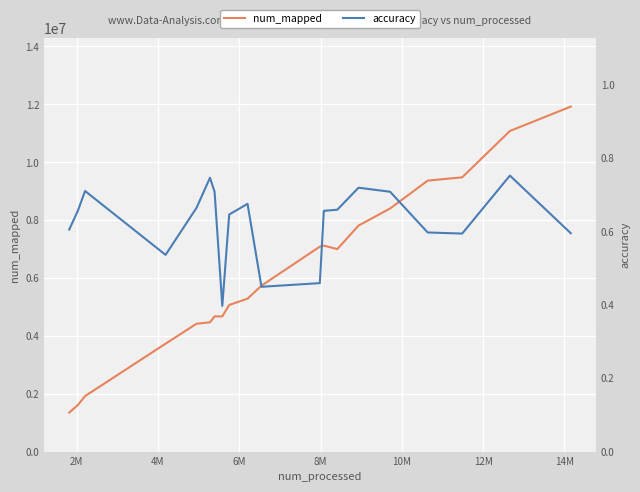

What is the highest value of the num_mapped series?

11922026